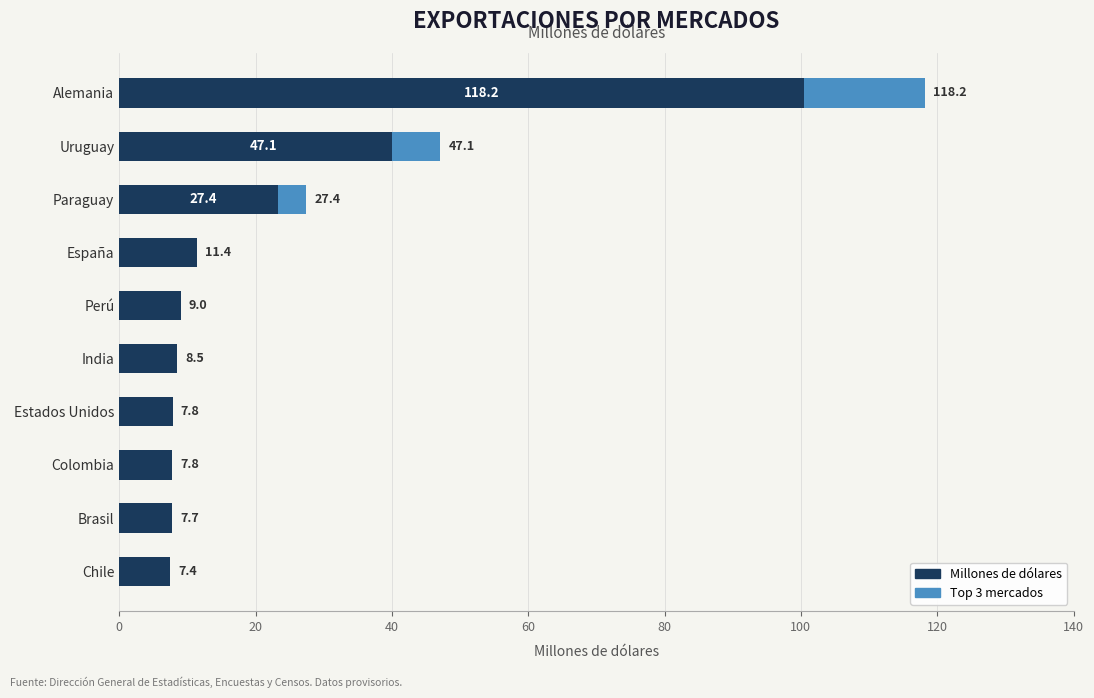

Does the chart contain stacked bars?

No